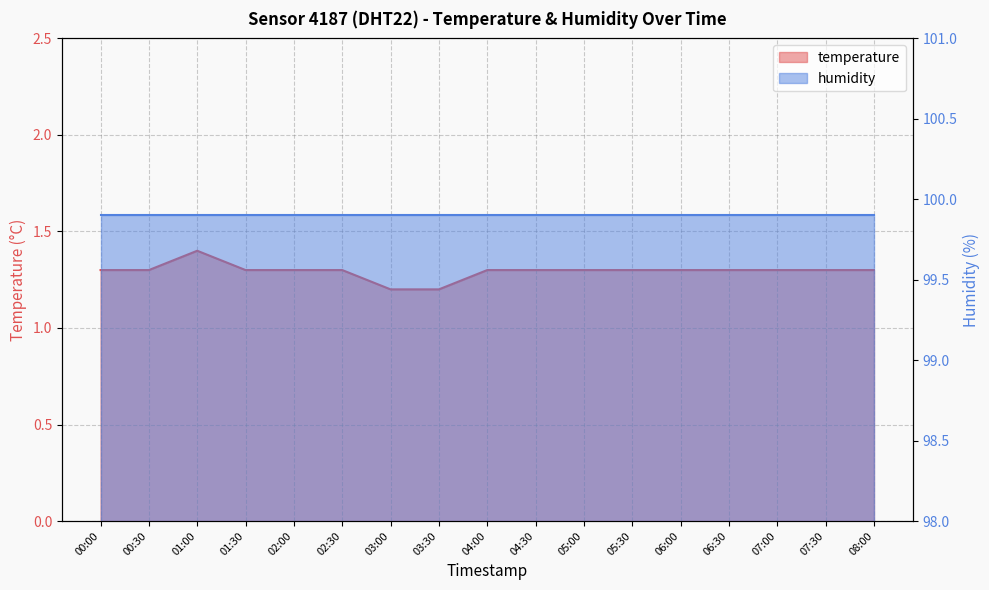

Count the values in the range 1 to 2.

17